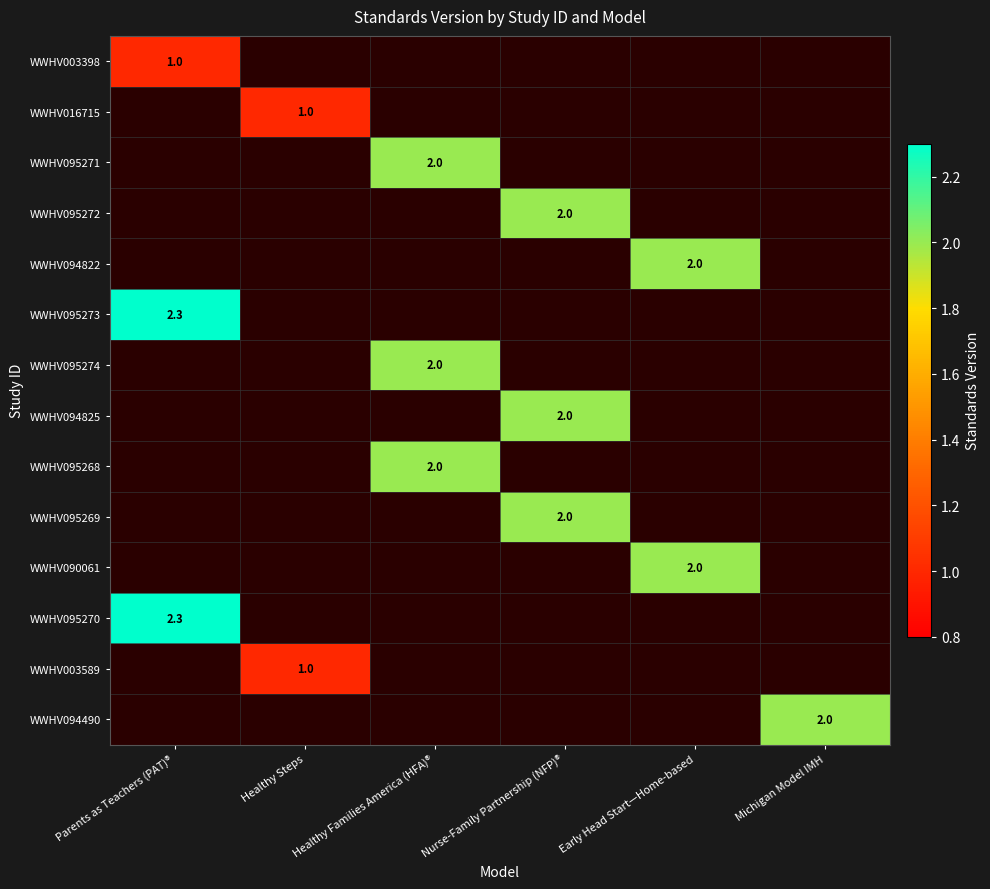

The WWHV003398 series shows 0.5 at Parents as Teachers (PAT)®. True or false?

False